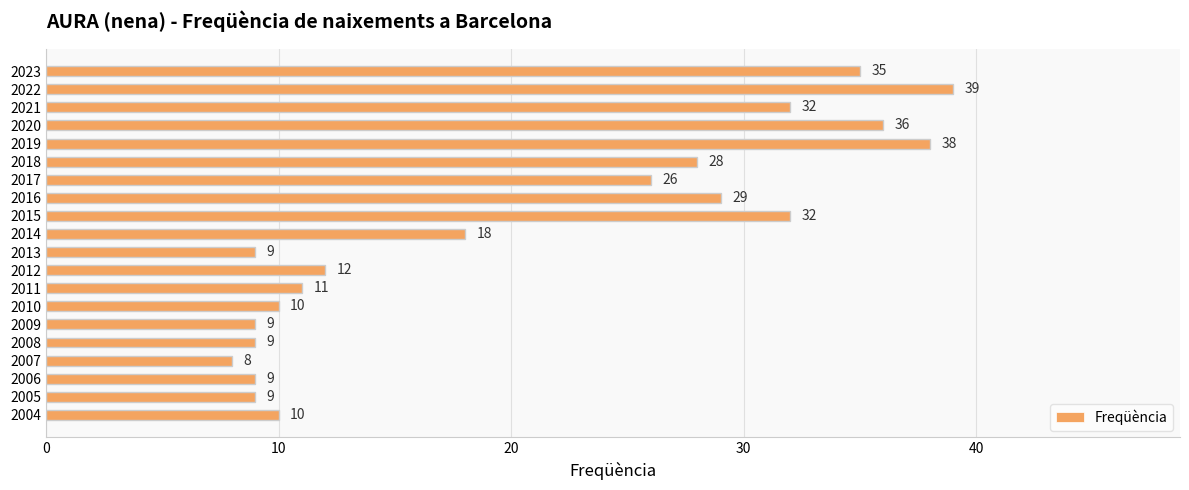

Does the chart contain stacked bars?

No